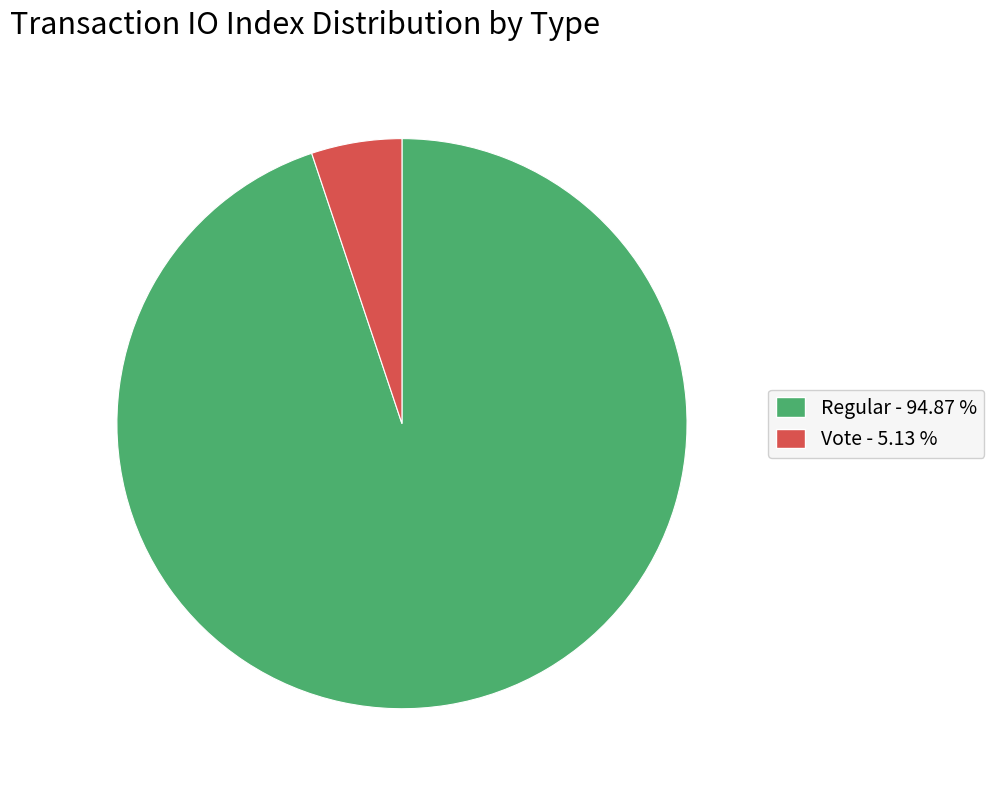

How many segments does this pie chart have?

2